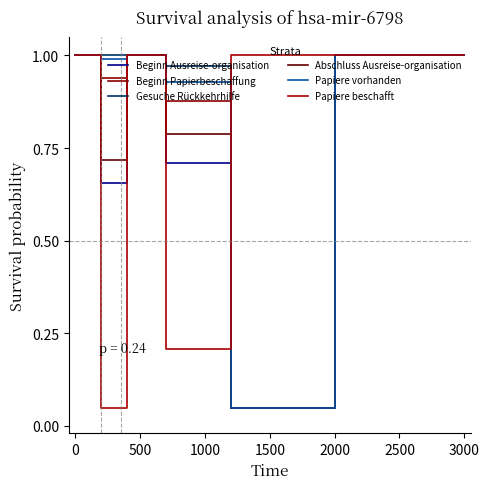

What is the sum of all Papiere vorhanden values?

7.0